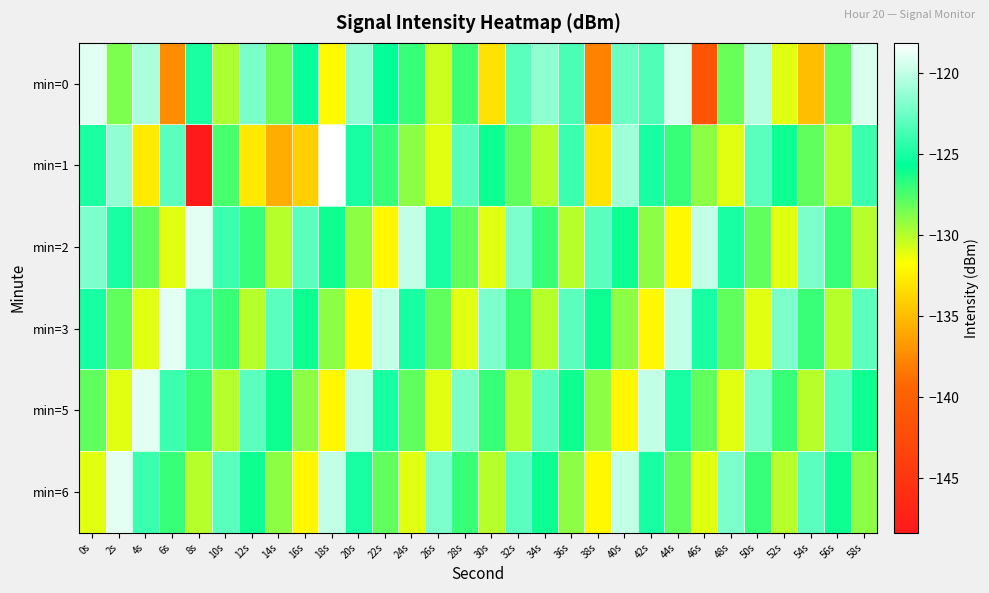

Reading left to right, extract all data points from this chart.

min=0: 0s=-119.0	2s=-128.7	4s=-120.6	6s=-137.3	8s=-124.9	10s=-129.7	12s=-122.1	14s=-128.3	16s=-125.4	18s=-132.0	20s=-121.4	22s=-125.8	24s=-127.0	26s=-130.5	28s=-127.2	30s=-133.1	32s=-123.0	34s=-121.4	36s=-123.5	38s=-137.8	40s=-122.5	42s=-123.3	44s=-119.3	46s=-141.3	48s=-128.2	50s=-120.4	52s=-131.0	54s=-134.9	56s=-128.0	58s=-119.3
min=1: 0s=-124.9	2s=-121.4	4s=-132.7	6s=-123.0	8s=-148.3	10s=-127.4	12s=-132.8	14s=-135.7	16s=-134.1	18s=-118.1	20s=-125.0	22s=-127.0	24s=-129.0	26s=-131.0	28s=-123.0	30s=-126.0	32s=-128.0	34s=-130.0	36s=-124.0	38s=-133.0	40s=-121.0	42s=-125.0	44s=-127.0	46s=-129.0	48s=-131.0	50s=-123.0	52s=-126.0	54s=-128.0	56s=-130.0	58s=-124.0
min=2: 0s=-122.0	2s=-125.0	4s=-128.0	6s=-131.0	8s=-119.0	10s=-124.0	12s=-127.0	14s=-130.0	16s=-123.0	18s=-126.0	20s=-129.0	22s=-132.0	24s=-120.0	26s=-125.0	28s=-128.0	30s=-131.0	32s=-122.0	34s=-127.0	36s=-130.0	38s=-123.0	40s=-126.0	42s=-129.0	44s=-132.0	46s=-120.0	48s=-125.0	50s=-128.0	52s=-131.0	54s=-122.0	56s=-127.0	58s=-130.0
min=3: 0s=-125.0	2s=-128.0	4s=-131.0	6s=-119.0	8s=-124.0	10s=-127.0	12s=-130.0	14s=-123.0	16s=-126.0	18s=-129.0	20s=-132.0	22s=-120.0	24s=-125.0	26s=-128.0	28s=-131.0	30s=-122.0	32s=-127.0	34s=-130.0	36s=-123.0	38s=-126.0	40s=-129.0	42s=-132.0	44s=-120.0	46s=-125.0	48s=-128.0	50s=-131.0	52s=-122.0	54s=-127.0	56s=-130.0	58s=-123.0
min=5: 0s=-128.0	2s=-131.0	4s=-119.0	6s=-124.0	8s=-127.0	10s=-130.0	12s=-123.0	14s=-126.0	16s=-129.0	18s=-132.0	20s=-120.0	22s=-125.0	24s=-128.0	26s=-131.0	28s=-122.0	30s=-127.0	32s=-130.0	34s=-123.0	36s=-126.0	38s=-129.0	40s=-132.0	42s=-120.0	44s=-125.0	46s=-128.0	48s=-131.0	50s=-122.0	52s=-127.0	54s=-130.0	56s=-123.0	58s=-126.0
min=6: 0s=-131.0	2s=-119.0	4s=-124.0	6s=-127.0	8s=-130.0	10s=-123.0	12s=-126.0	14s=-129.0	16s=-132.0	18s=-120.0	20s=-125.0	22s=-128.0	24s=-131.0	26s=-122.0	28s=-127.0	30s=-130.0	32s=-123.0	34s=-126.0	36s=-129.0	38s=-132.0	40s=-120.0	42s=-125.0	44s=-128.0	46s=-131.0	48s=-122.0	50s=-127.0	52s=-130.0	54s=-123.0	56s=-126.0	58s=-129.0